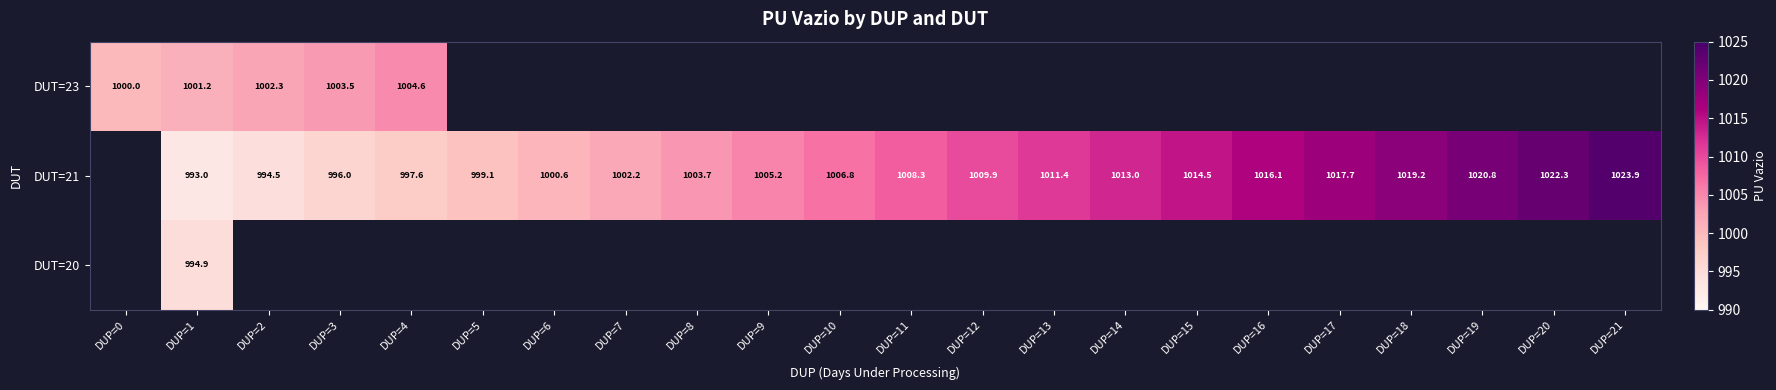

The DUT=21 series shows 1792.8 at DUP=10. True or false?

False